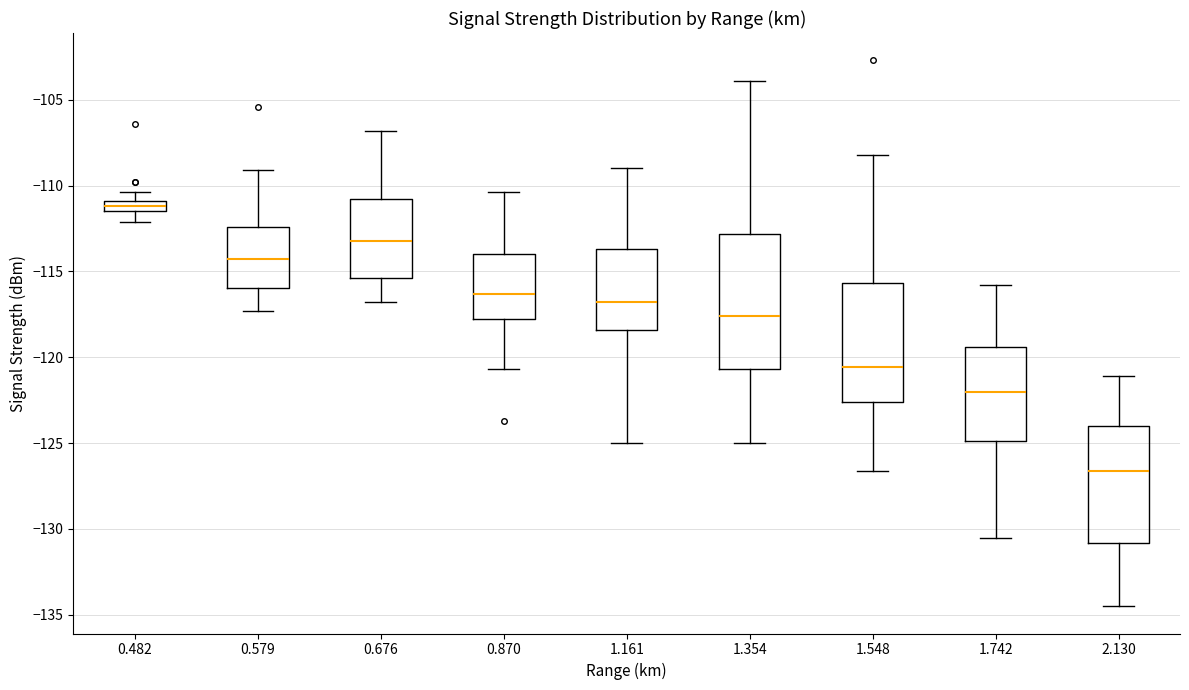

Where is the upper edge of the box at x = 0.579 on the y-axis? The values are not printed on the chart, so give them approximately, as read against the axis.

-112.5